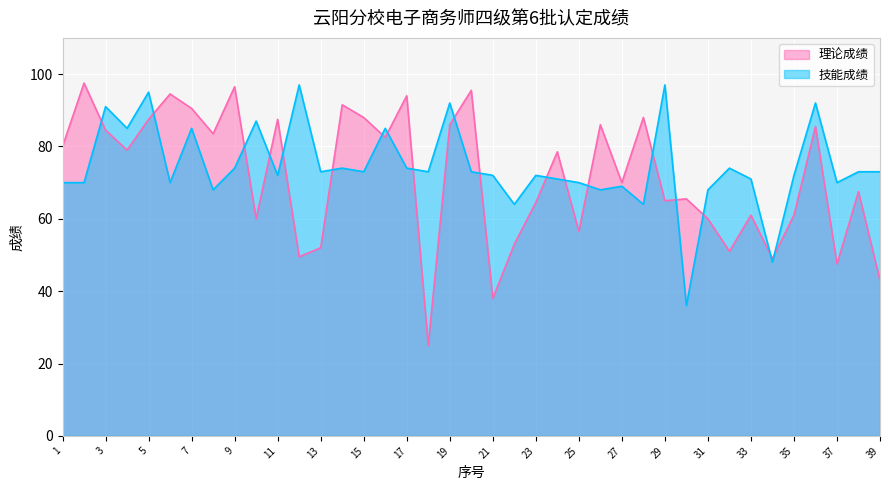

True or false: 理论成绩 has a value of 61.0 at 35.

True